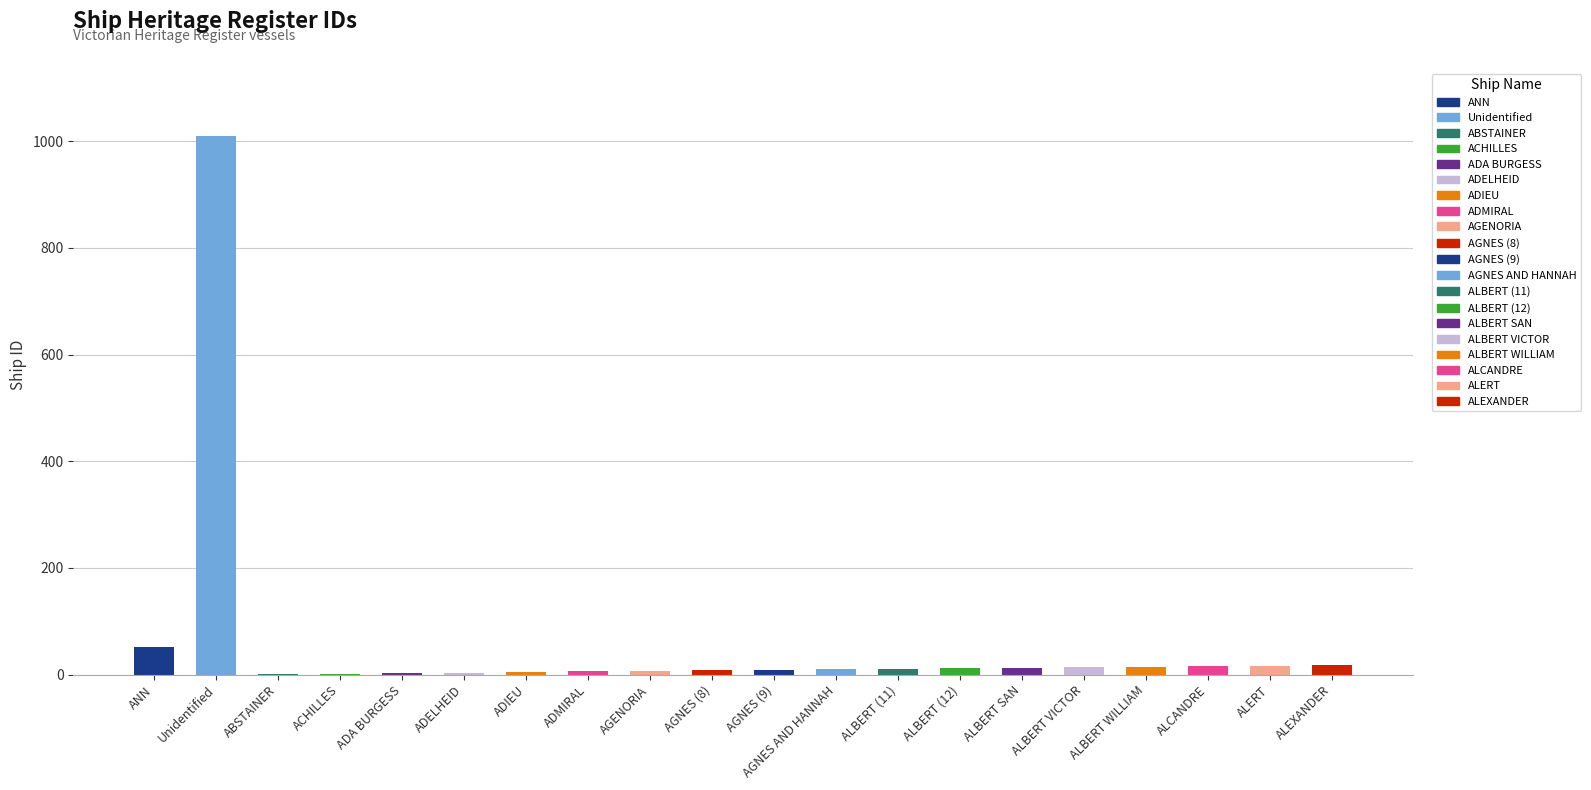

What is the sum of the values at ALBERT (11) and ALBERT (12)?

23